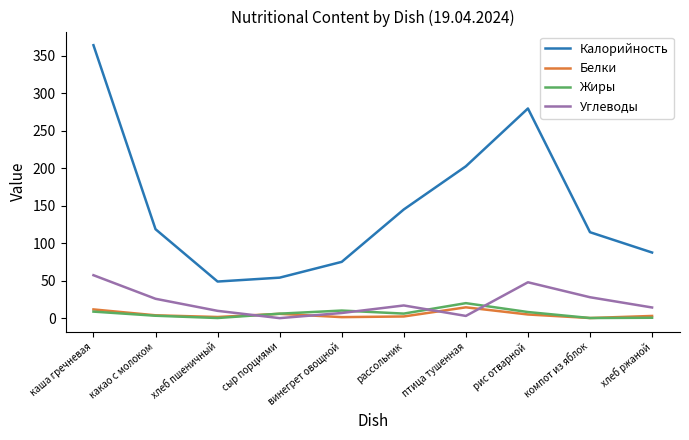

Is it true that Белки equals 14.4 at птица тушенная?

True